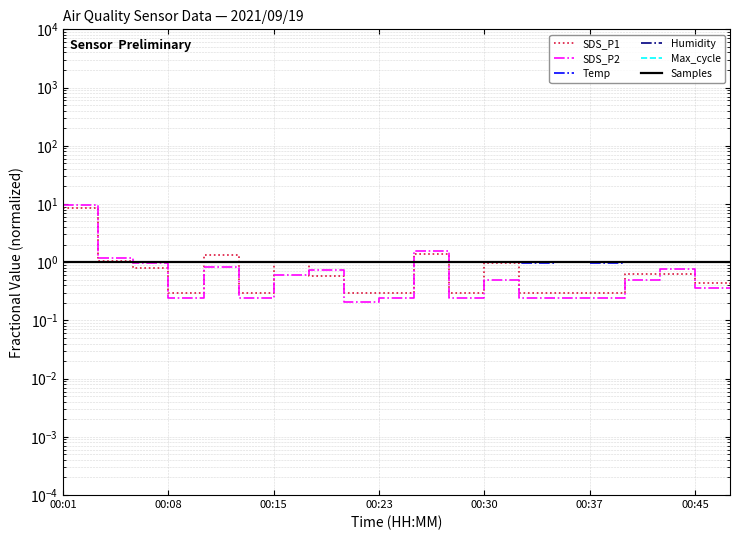

Rank the series at 19 from highest to lowest value.

Temp, Humidity, Samples, Max_cycle, SDS_P1, SDS_P2